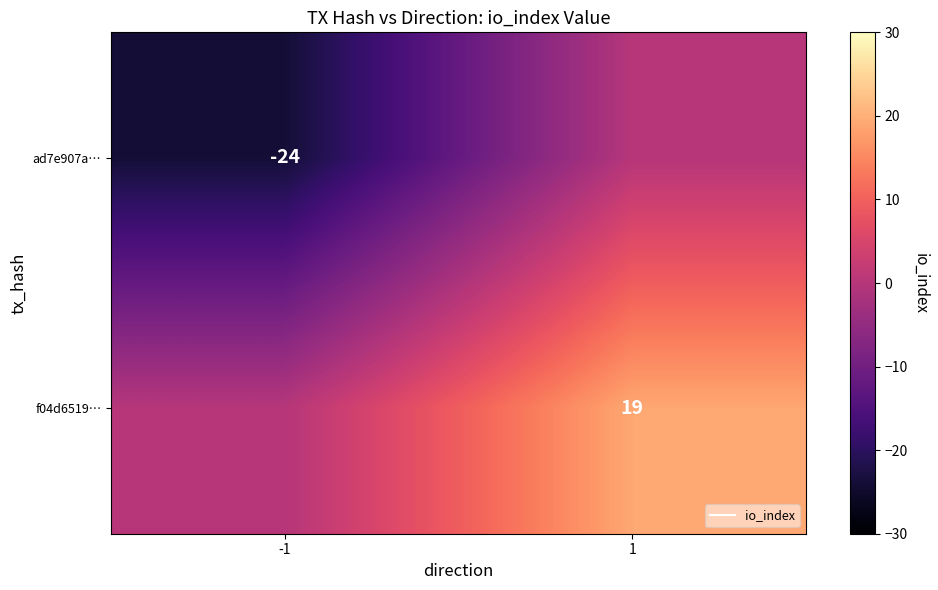

What is the average value of the f04d6519… series?

10